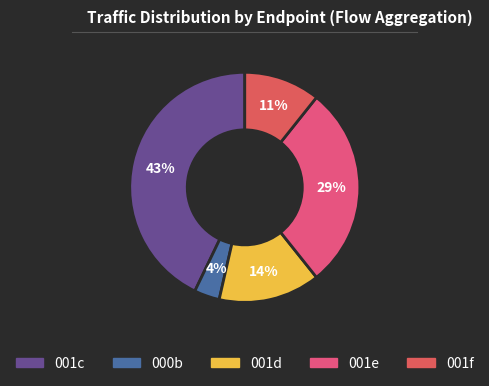

True or false: 001c accounts for 43% of the total.

True